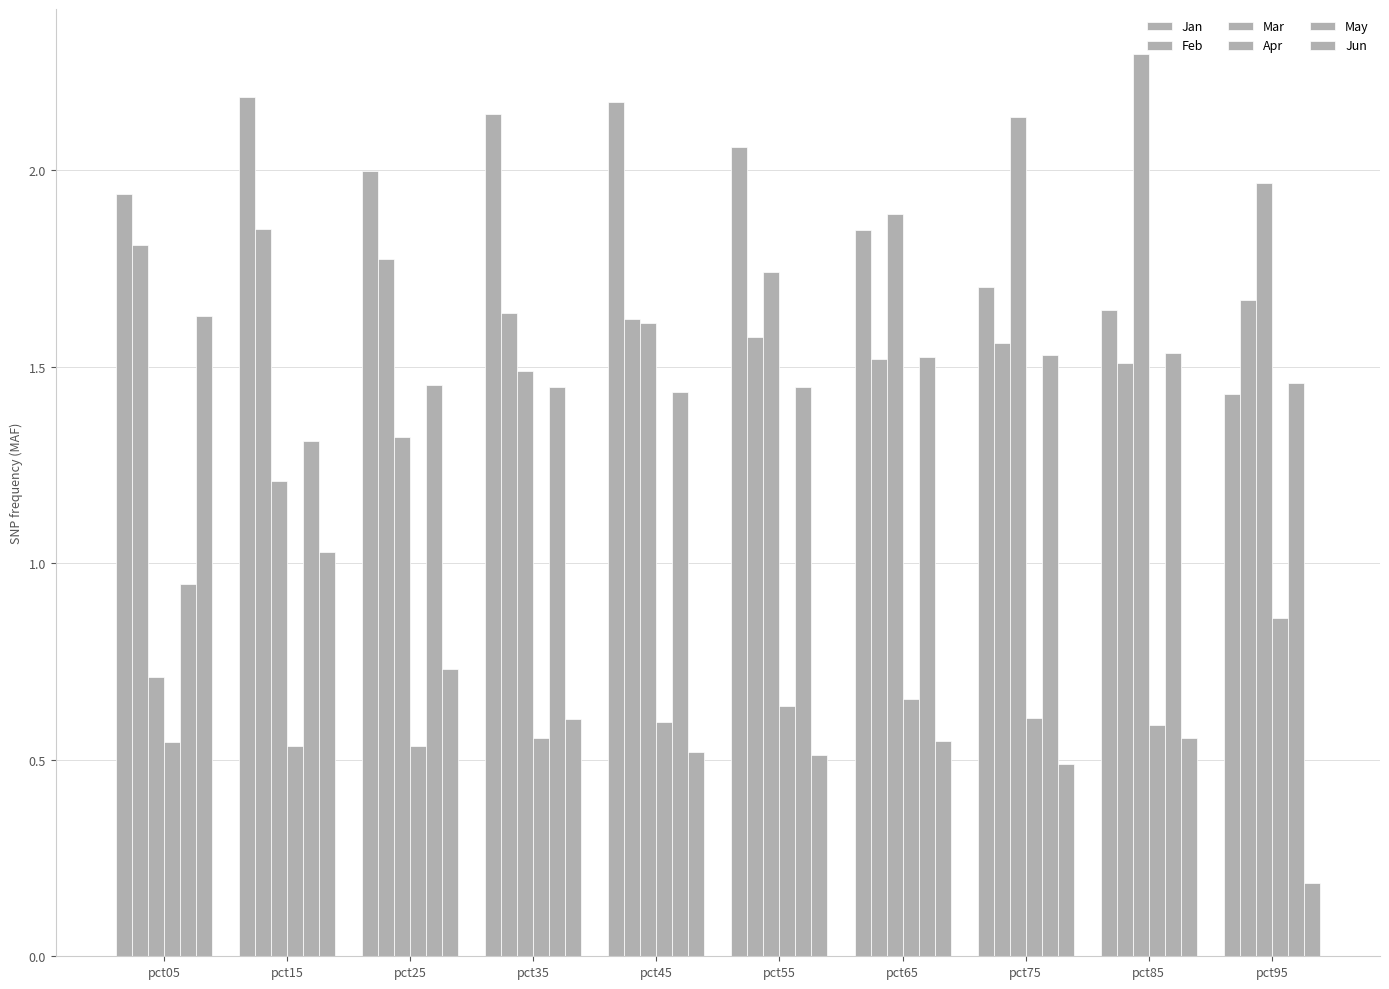

Reading left to right, transcribe all the data shown in this chart.

Jan: 1.9	2.2	2.0	2.1	2.2	2.1	1.8	1.7	1.6	1.4
Feb: 1.8	1.8	1.8	1.6	1.6	1.6	1.5	1.6	1.5	1.7
Mar: 0.7	1.2	1.3	1.5	1.6	1.7	1.9	2.1	2.3	2.0
Apr: 0.5	0.5	0.5	0.6	0.6	0.6	0.7	0.6	0.6	0.9
May: 0.9	1.3	1.5	1.4	1.4	1.4	1.5	1.5	1.5	1.5
Jun: 1.6	1.0	0.7	0.6	0.5	0.5	0.5	0.5	0.6	0.2